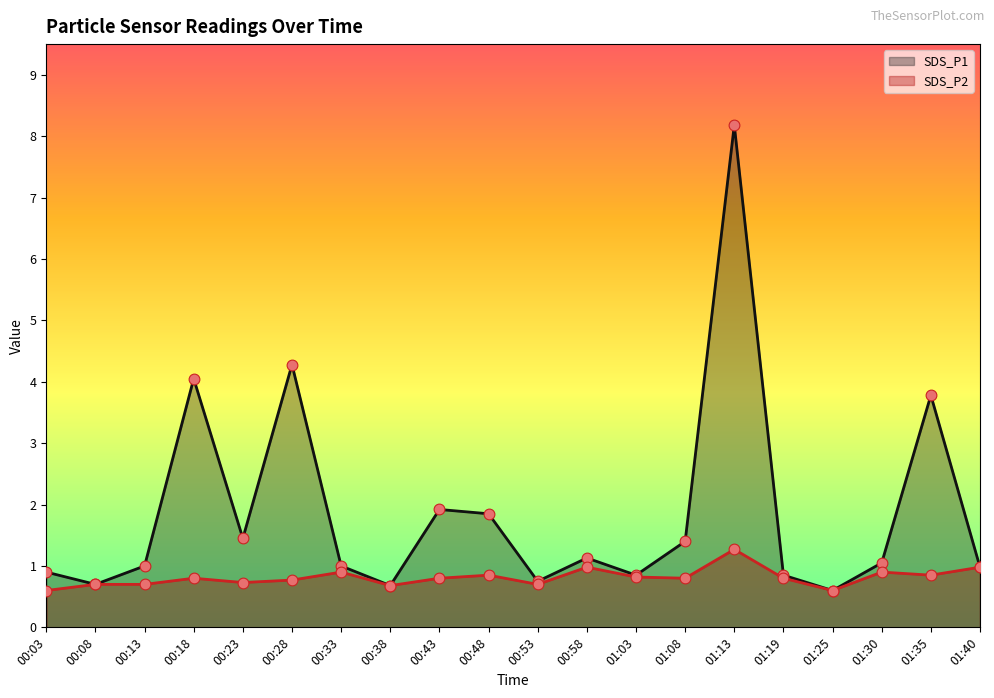

Which series has the largest total across all categories?

SDS_P1